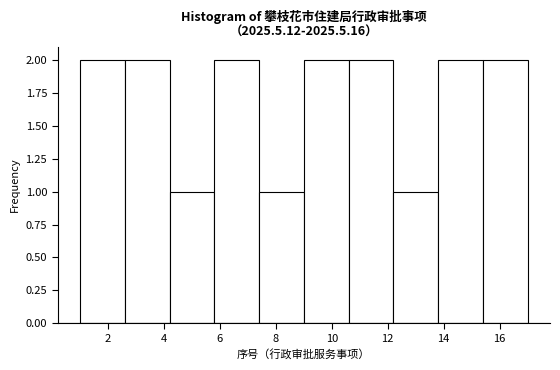

What is the height of the bar covering 7.4 to 9.0 on the x-axis? The values are not printed on the chart, so give them approximately, as read against the axis.

1